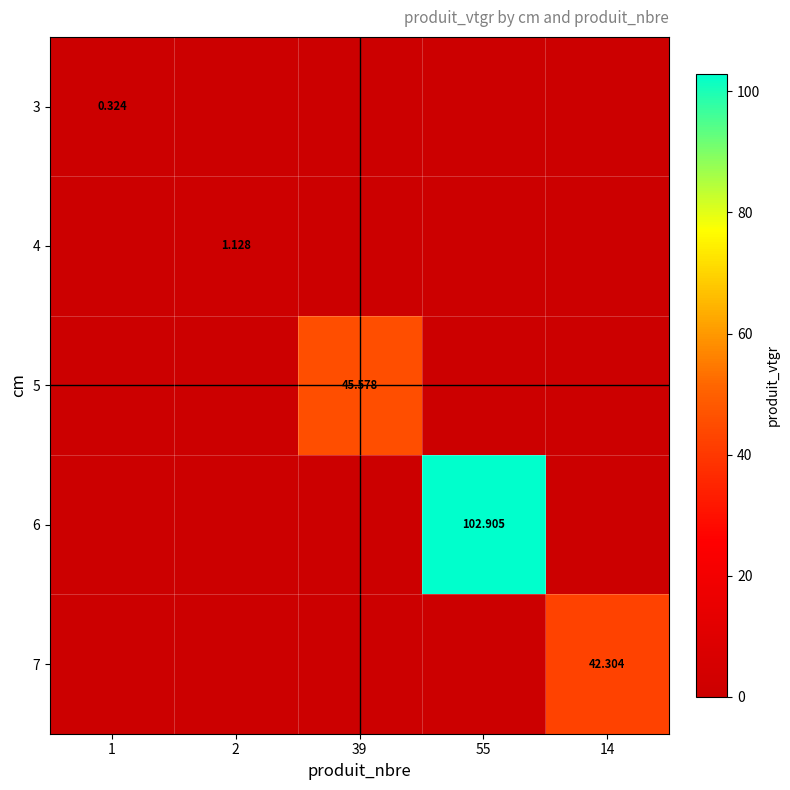

At which label does 4 reach its minimum?

1